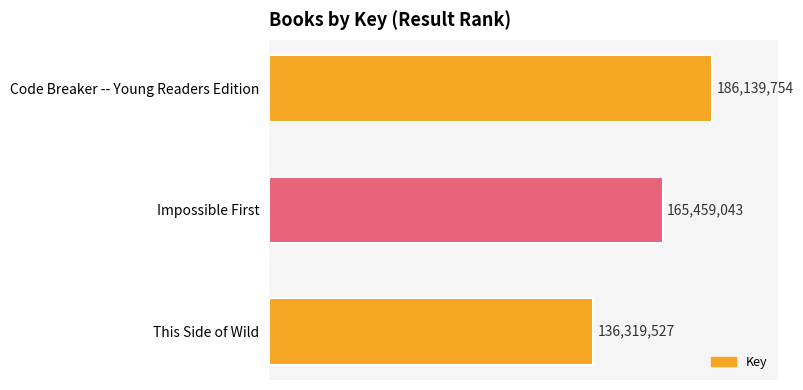

List the labels in order of value, largest first.

Code Breaker -- Young Readers Edition, Impossible First, This Side of Wild